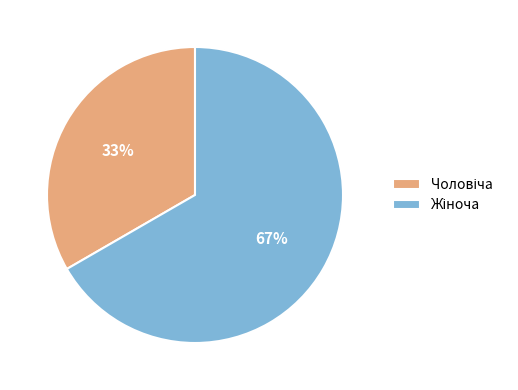

To the nearest percent, what is the average slice percentage?

50%